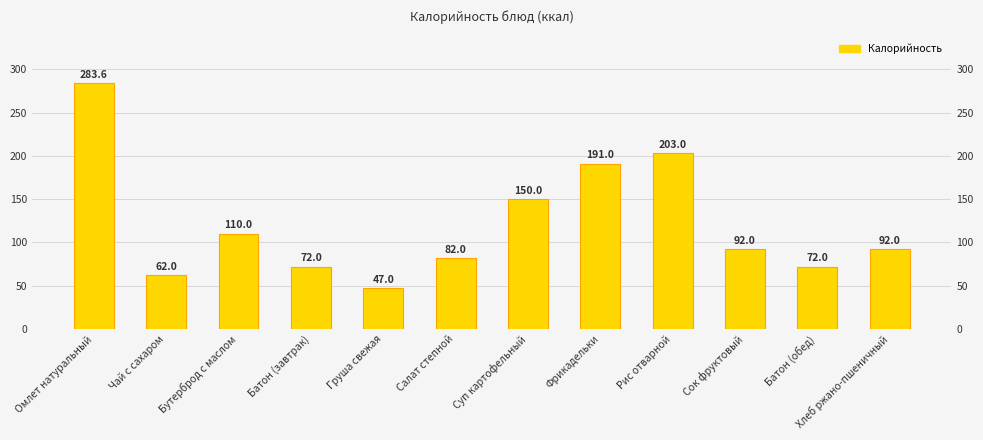

How many data points does each series have?

12